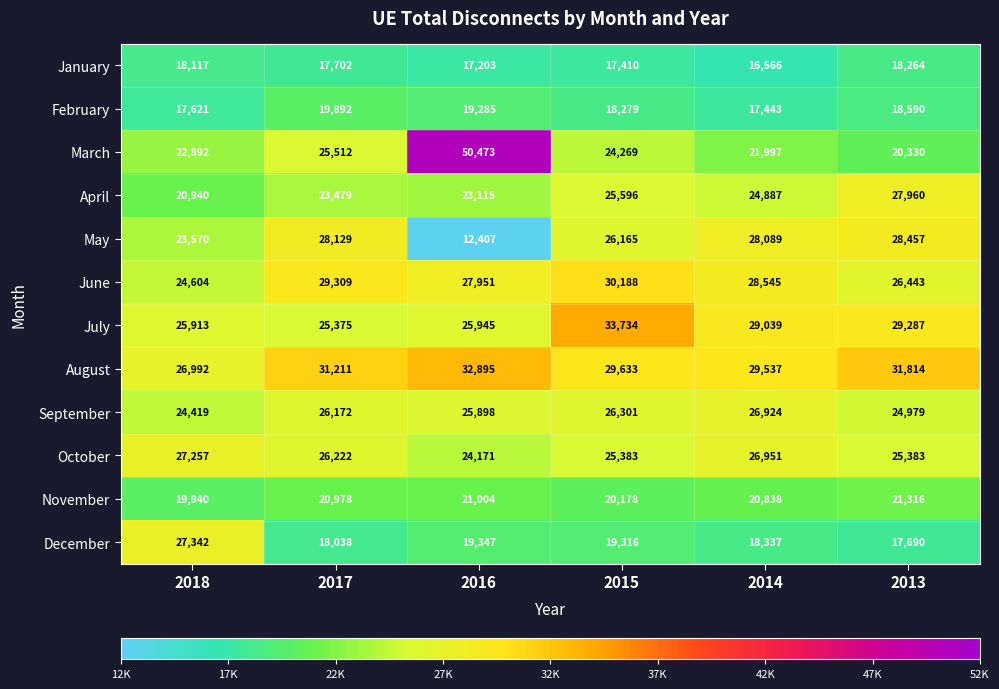

What is the smallest value displayed?

12407